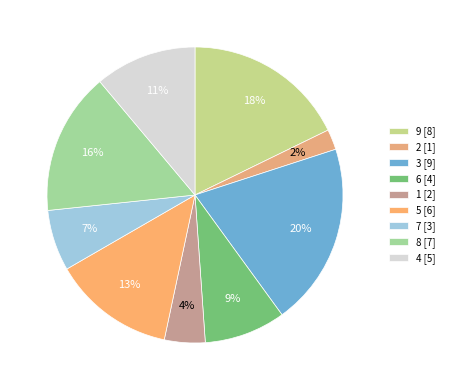

Does 1 represent more than half of the total?

No